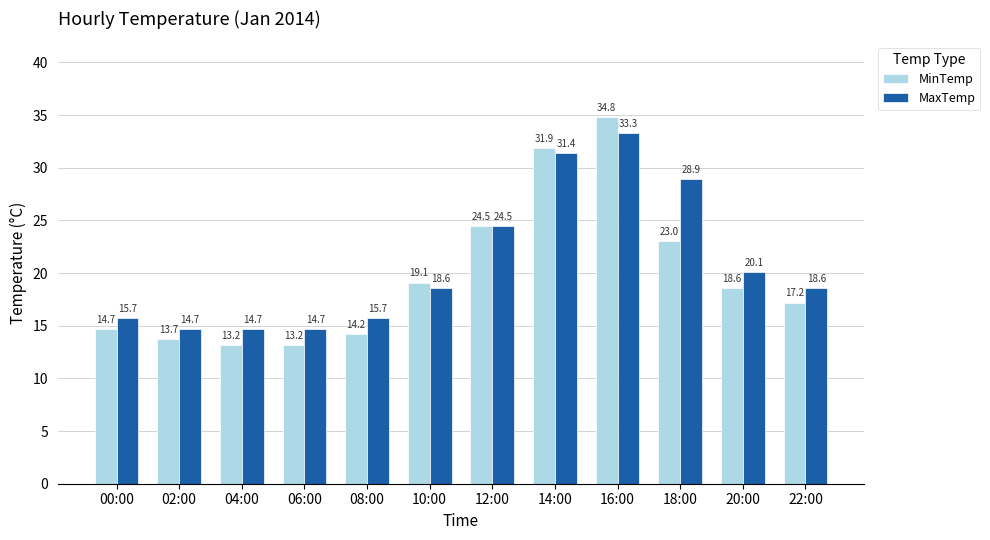

What is the sum of the MaxTemp values at 12:00 and 22:00?

43.1